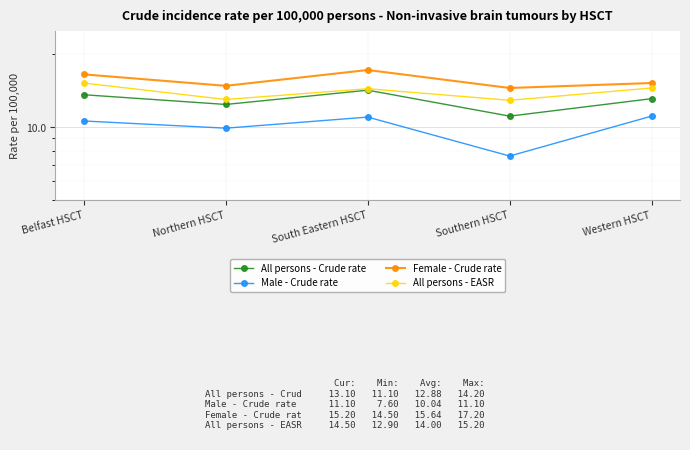

What is the label of the 1st point from the left?

Belfast HSCT